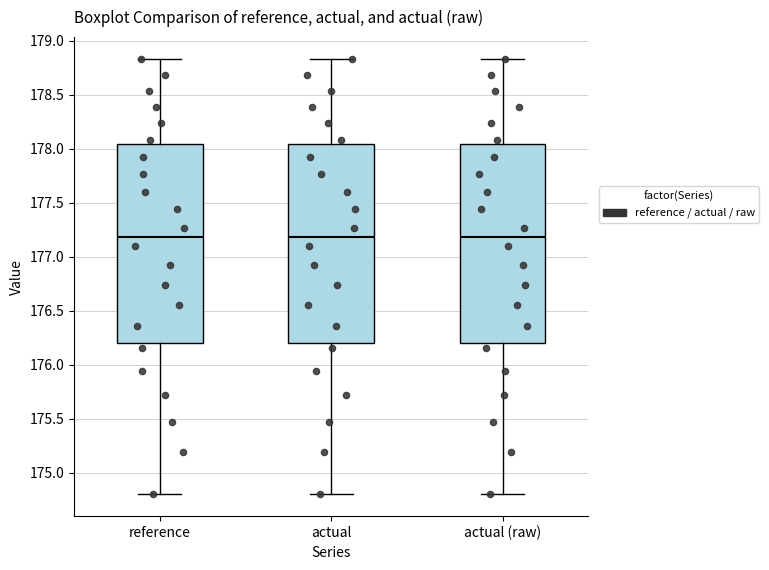

Reading left to right, read every box against the y-axis: the position of its median line, the range the box covers, and the ends of its whiskers. The values are not printed on the chart, so give them approximately, as read against the axis.

reference: median 177.20, box 176.20 to 178.05, whiskers 174.80 to 178.85
actual: median 177.20, box 176.20 to 178.05, whiskers 174.80 to 178.85
actual (raw): median 177.20, box 176.20 to 178.05, whiskers 174.80 to 178.85